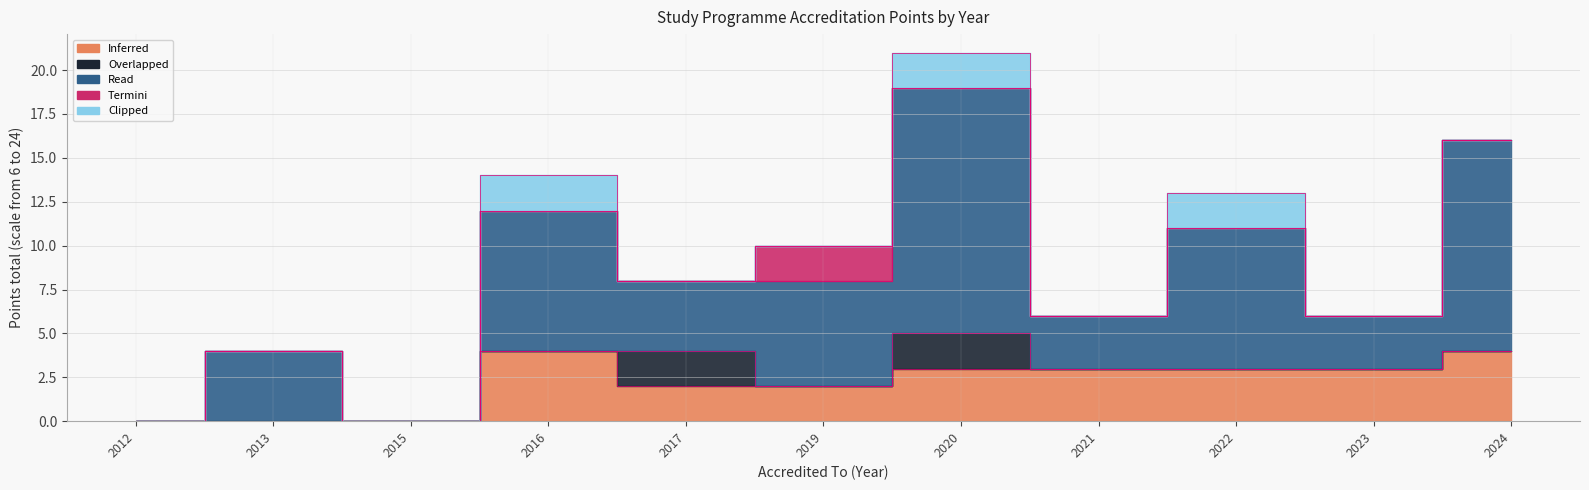

Which series has the largest range (max minus min)?

Read